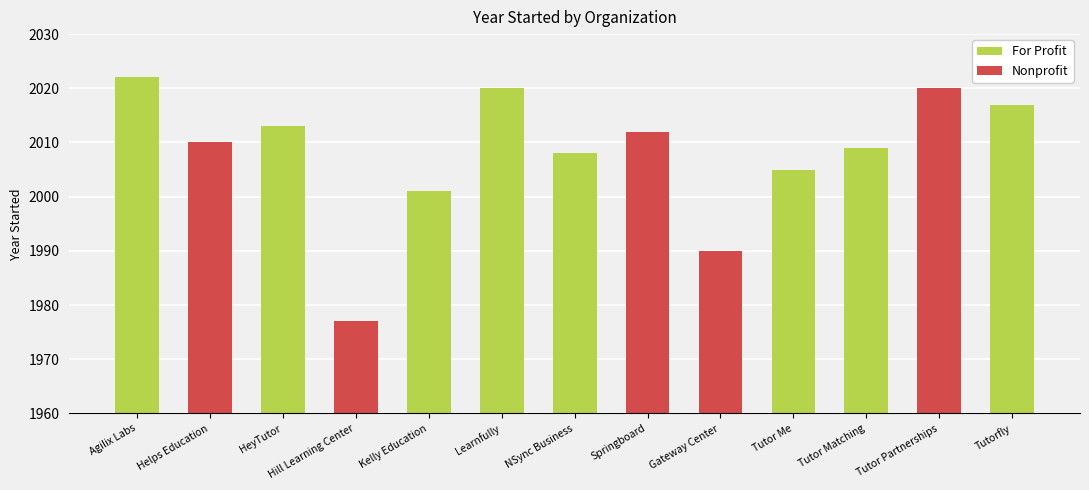

Rank the categories by value from highest to lowest.

Agilix Labs, Learnfully, Tutor Partnerships, Tutorfly, HeyTutor, Springboard, Helps Education, Tutor Matching, NSync Business, Tutor Me, Kelly Education, Gateway Center, Hill Learning Center